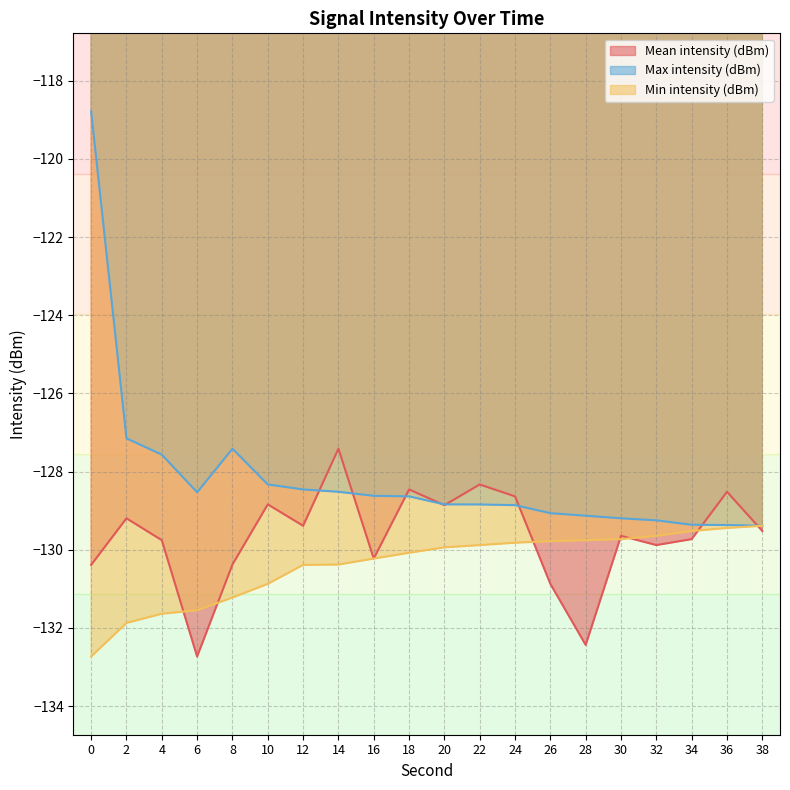

Reading left to right, extract all data points from this chart.

Mean intensity (dBm): -130.4	-129.2	-129.8	-132.7	-130.4	-128.8	-129.4	-127.4	-130.2	-128.5	-128.9	-128.3	-128.6	-130.9	-132.4	-129.6	-129.9	-129.7	-128.5	-129.5
Max intensity (dBm): -118.8	-127.2	-127.6	-128.5	-127.4	-128.3	-128.5	-128.5	-128.6	-128.6	-128.8	-128.8	-128.9	-129.1	-129.1	-129.2	-129.2	-129.4	-129.4	-129.4
Min intensity (dBm): -132.7	-131.9	-131.6	-131.5	-131.2	-130.9	-130.4	-130.4	-130.2	-130.1	-129.9	-129.9	-129.8	-129.8	-129.8	-129.7	-129.6	-129.5	-129.4	-129.4